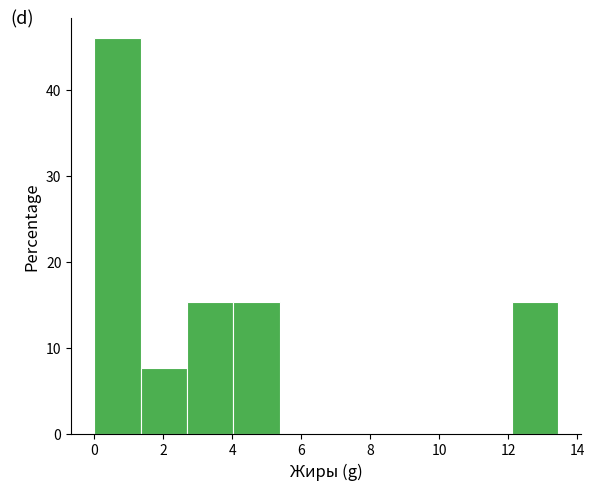

Reading left to right, list every bar in this chart as the range it spans on the x-axis followed by its height. Neither the bar edges nor the heights are printed on the chart, so give them approximately, as read against the axes.

0.0 to 1.4: 46
1.4 to 2.6: 8
2.6 to 4.0: 15
4.0 to 5.4: 15
5.4 to 6.8: 0
6.8 to 8.0: 0
8.0 to 9.4: 0
9.4 to 10.8: 0
10.8 to 12.0: 0
12.0 to 13.4: 15